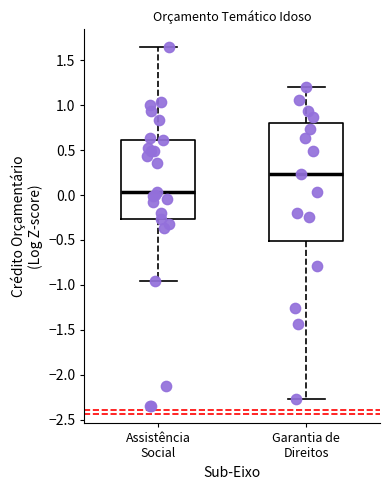

Which box's median line is the highest?

Garantia de Direitos